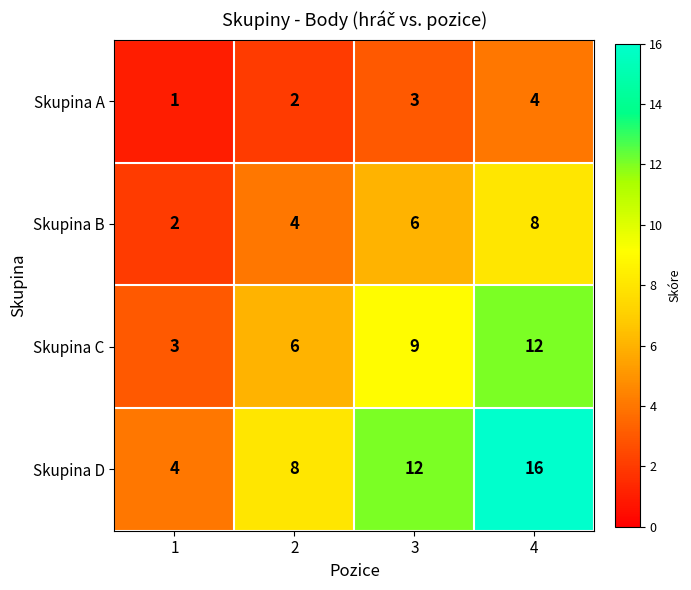

What is the total value across all series at 4?

40